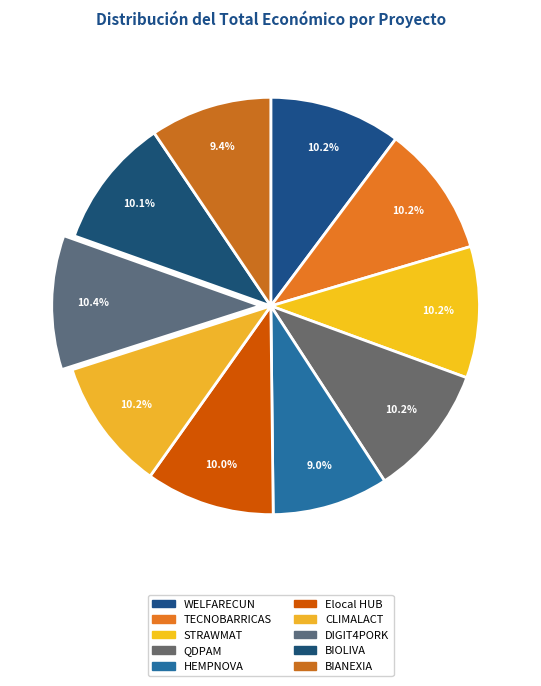

Combined, what portion of the pie is HEMPNOVA and QDPAM?

19.2%